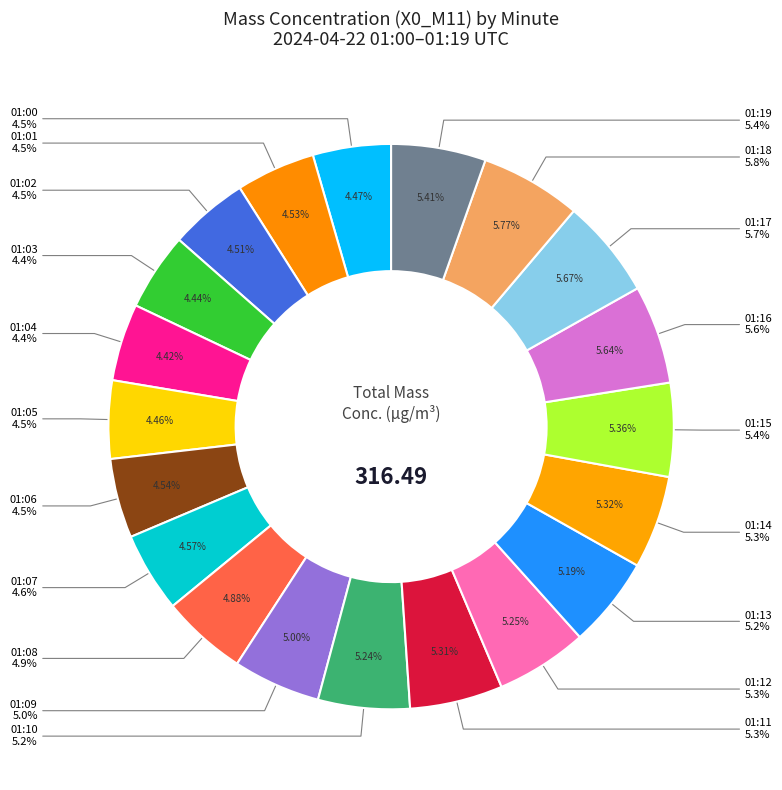

Does any single category account for the majority?

No